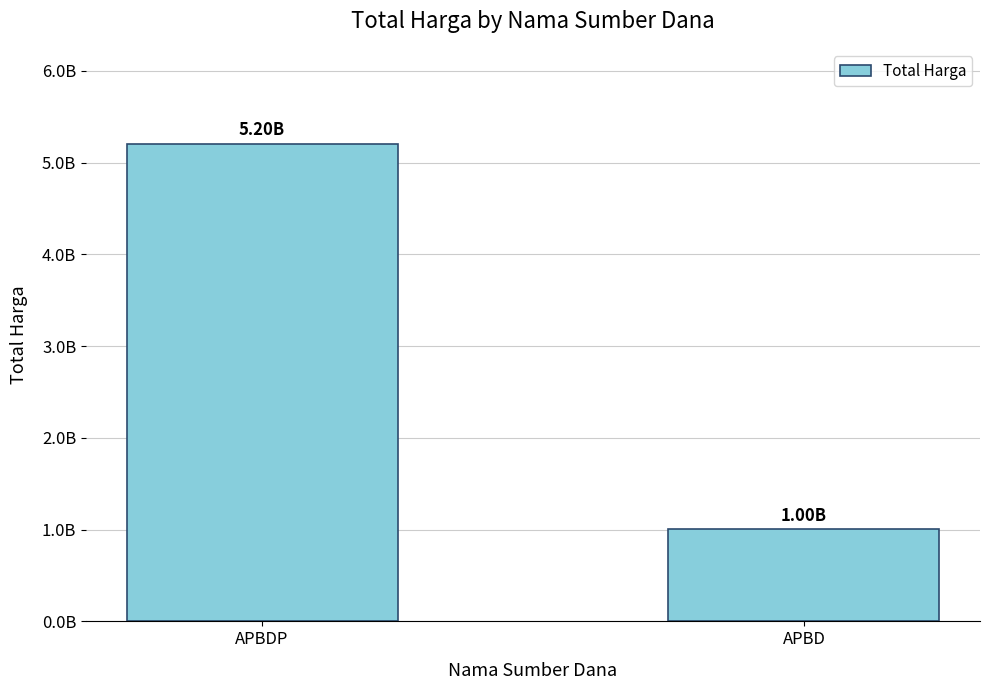

What is the maximum value shown in the chart?

5199363740